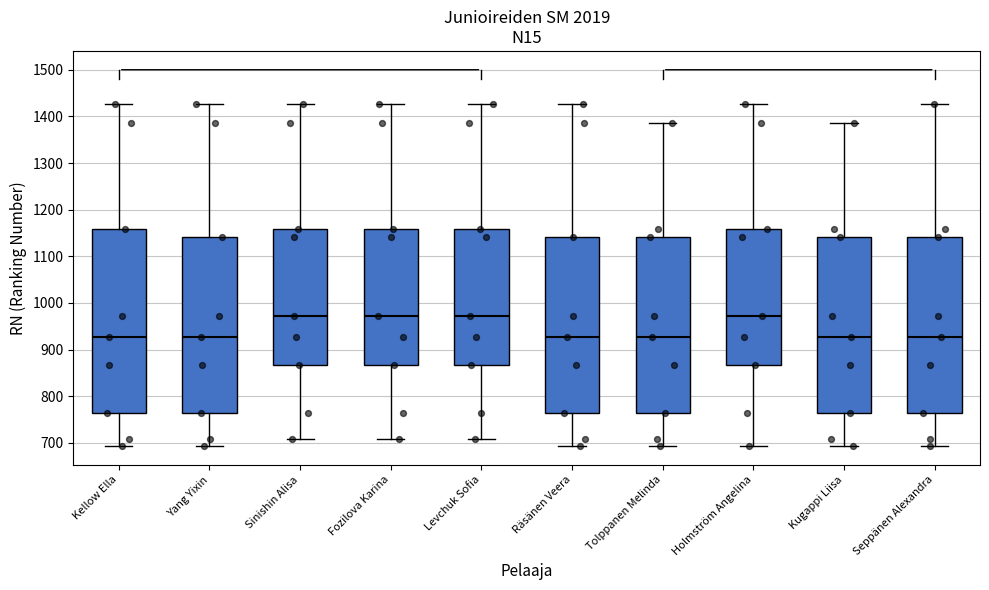

Reading left to right, read every box against the y-axis: the position of its median line, the range the box covers, and the ends of its whiskers. The values are not printed on the chart, so give them approximately, as read against the axis.

Kellow Ella: median 930, box 760 to 1160, whiskers 690 to 1430
Yang Yixin: median 930, box 760 to 1140, whiskers 690 to 1430
Sinishin Alisa: median 970, box 870 to 1160, whiskers 710 to 1430
Fozilova Karina: median 970, box 870 to 1160, whiskers 710 to 1430
Levchuk Sofia: median 970, box 870 to 1160, whiskers 710 to 1430
Räsänen Veera: median 930, box 760 to 1140, whiskers 690 to 1430
Tolppanen Melinda: median 930, box 760 to 1140, whiskers 690 to 1390
Holmström Angelina: median 970, box 870 to 1160, whiskers 690 to 1430
Kugappi Liisa: median 930, box 760 to 1140, whiskers 690 to 1390
Seppänen Alexandra: median 930, box 760 to 1140, whiskers 690 to 1430